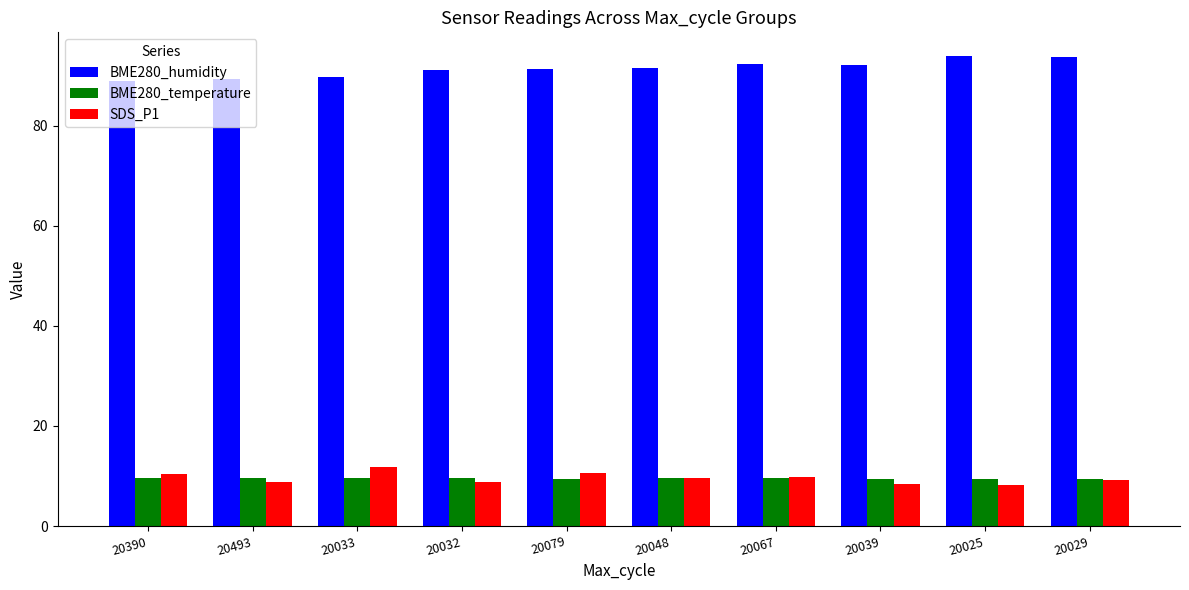

What is the sum of the BME280_humidity values at 20033 and 20390?

178.7